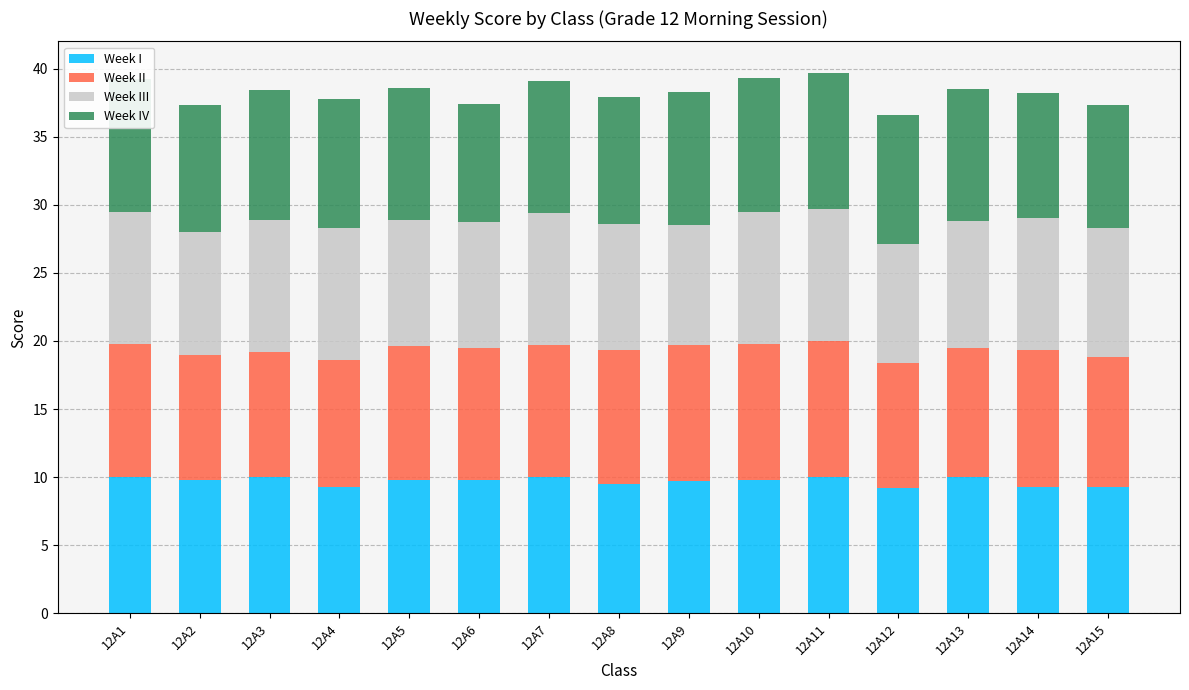

The value of Week I at 12A1 is 6.2. True or false?

False